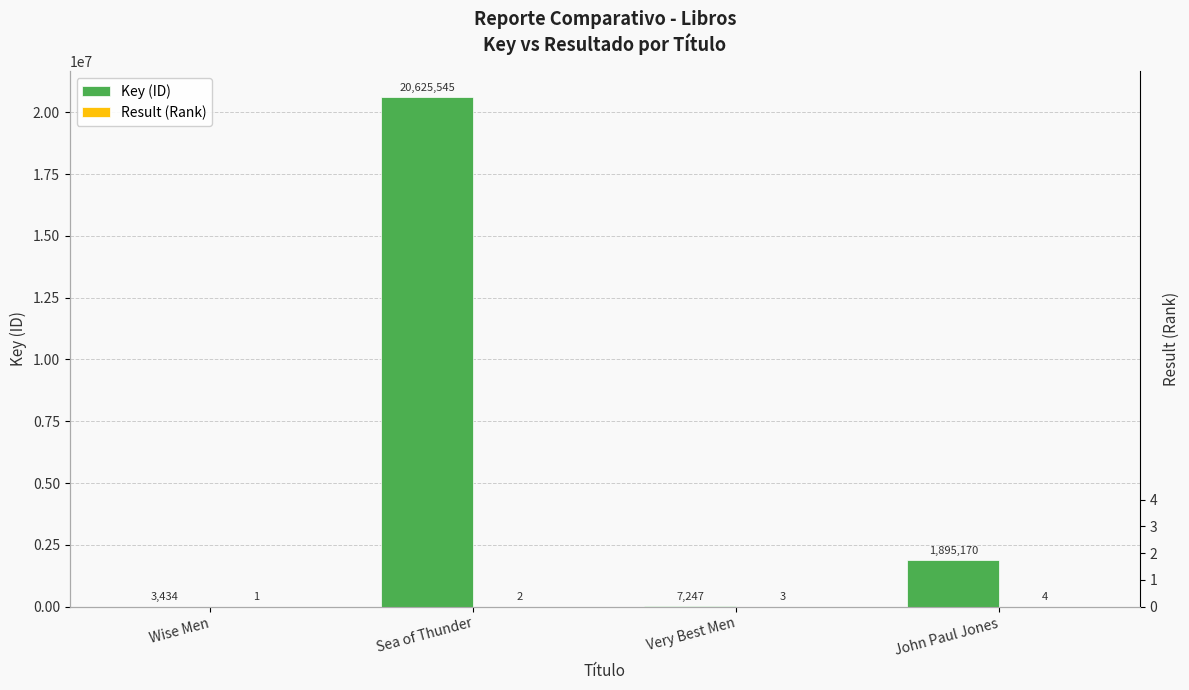

What are all the series names shown in the legend?

Key (ID), Result (Rank)